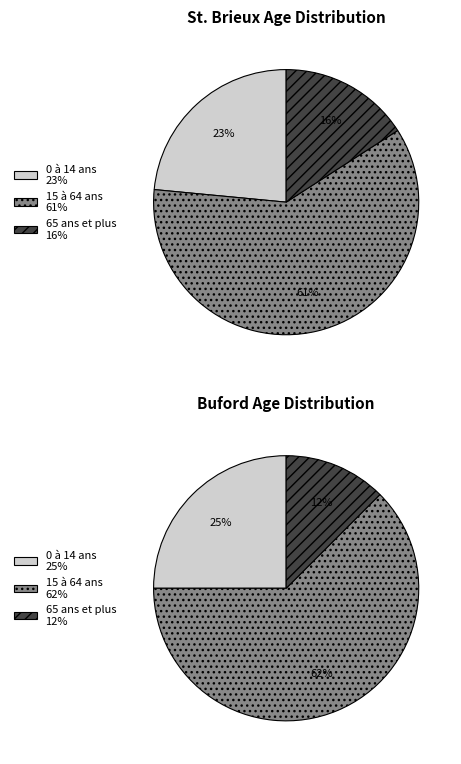

True or false: 15 à 64 ans accounts for 68% of the total.

False